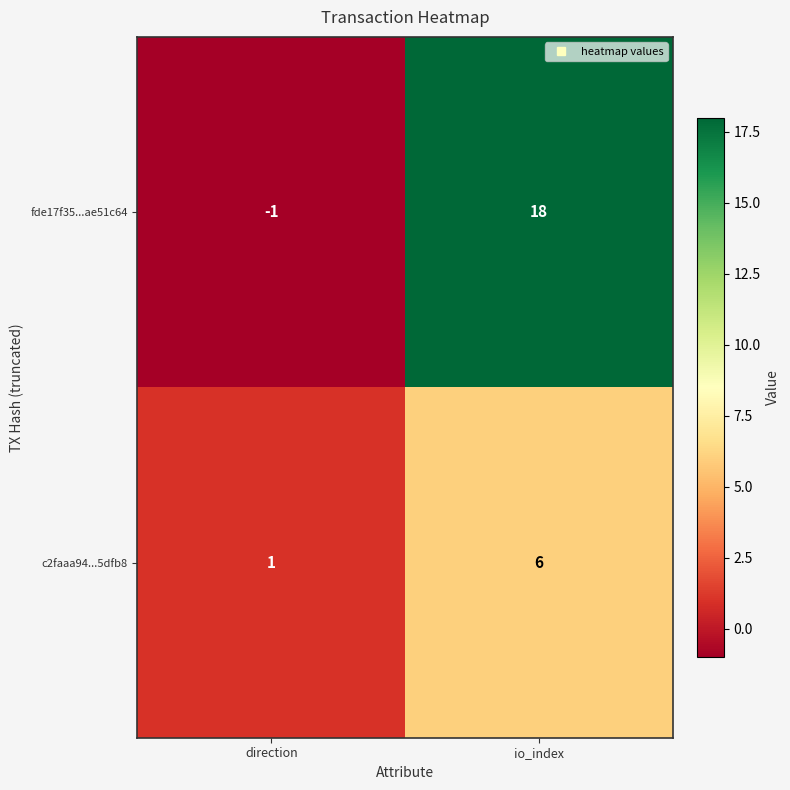

What is the difference between the highest and lowest values at io_index?

12